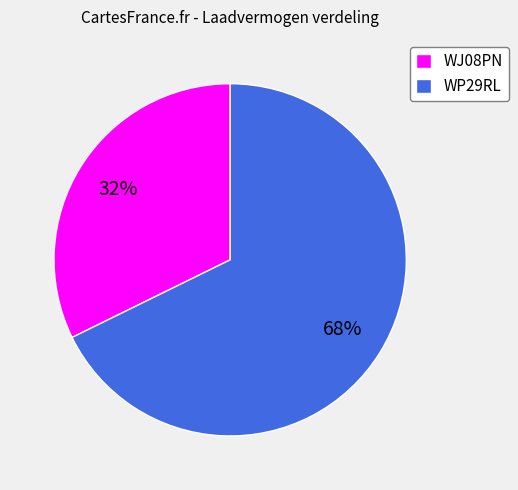

Combined, do WJ08PN and WP29RL account for over 50%?

Yes